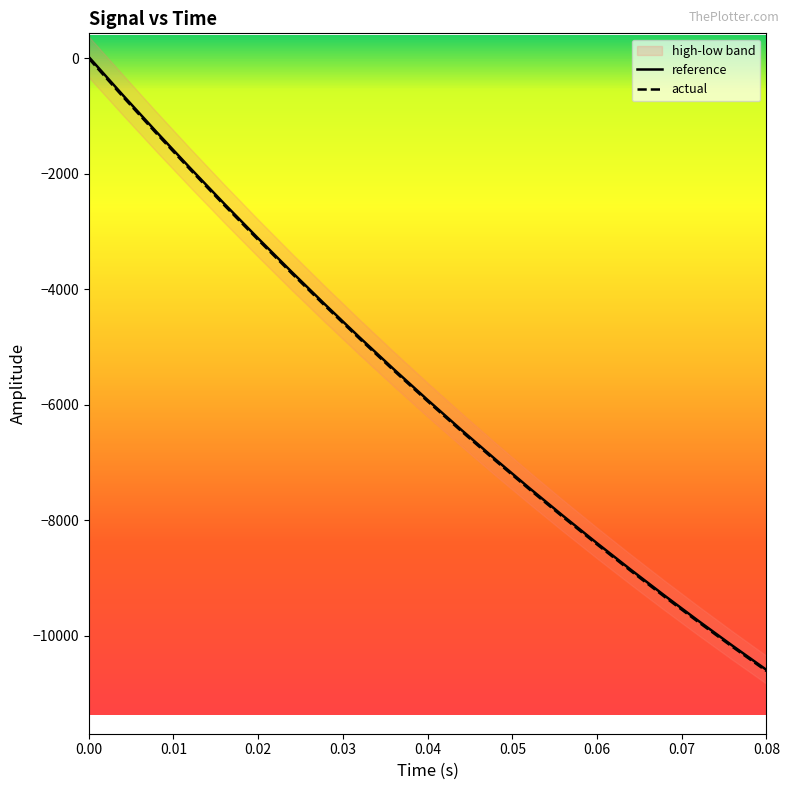

What is the minimum value for actual?

-10610.5